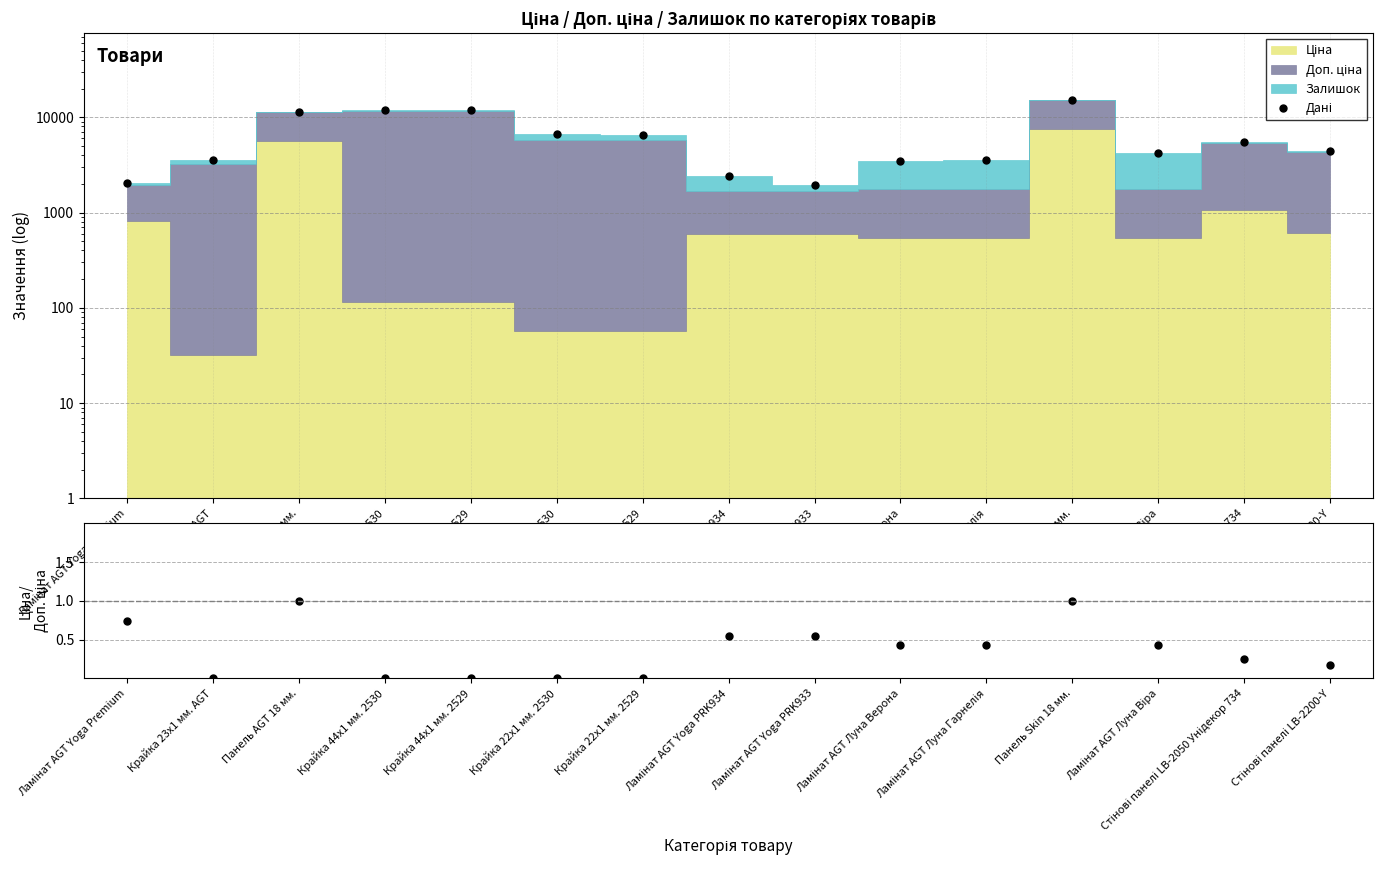

True or false: Ціна/Доп. ціна has a value of 0.4 at Ламінат AGT Луна Гарнелія.

True